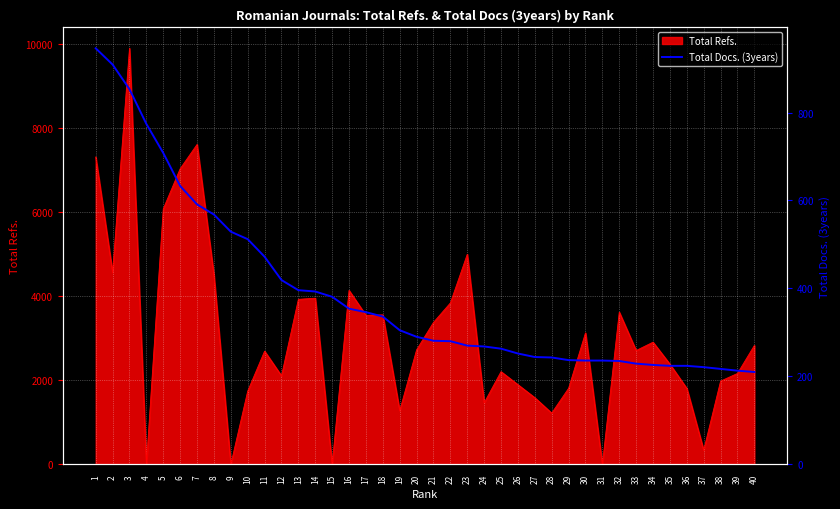

Where is the data nearest to the value 578?

8